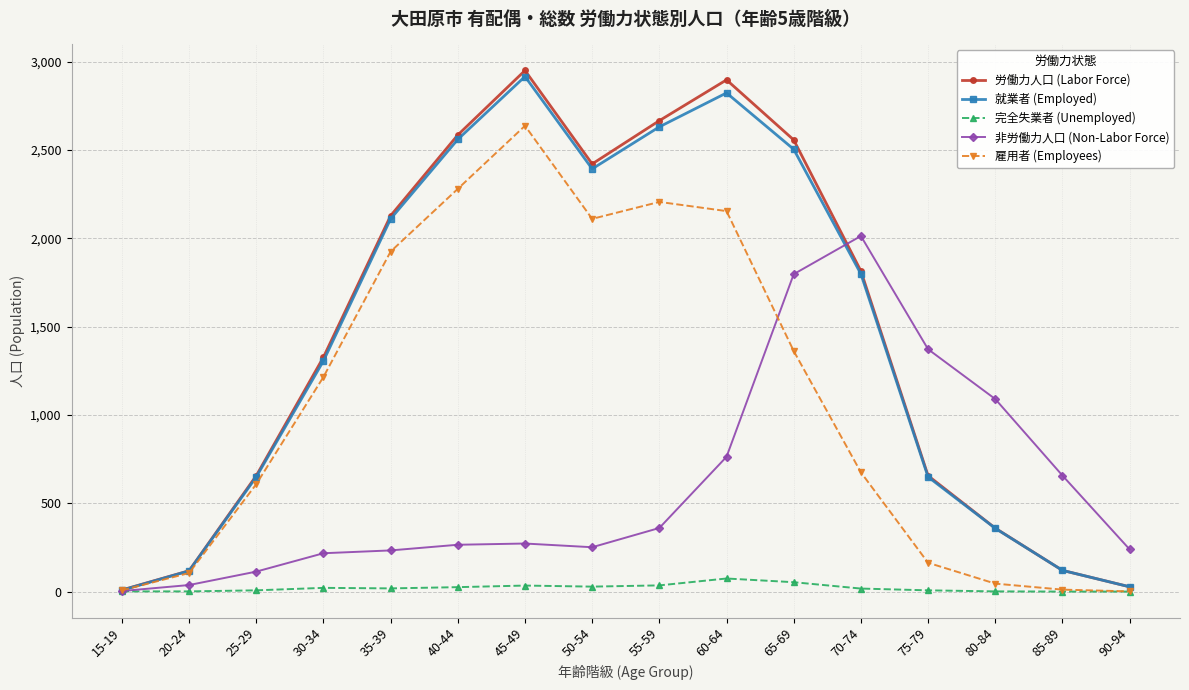

What is the label of the 13th point from the left?

75-79